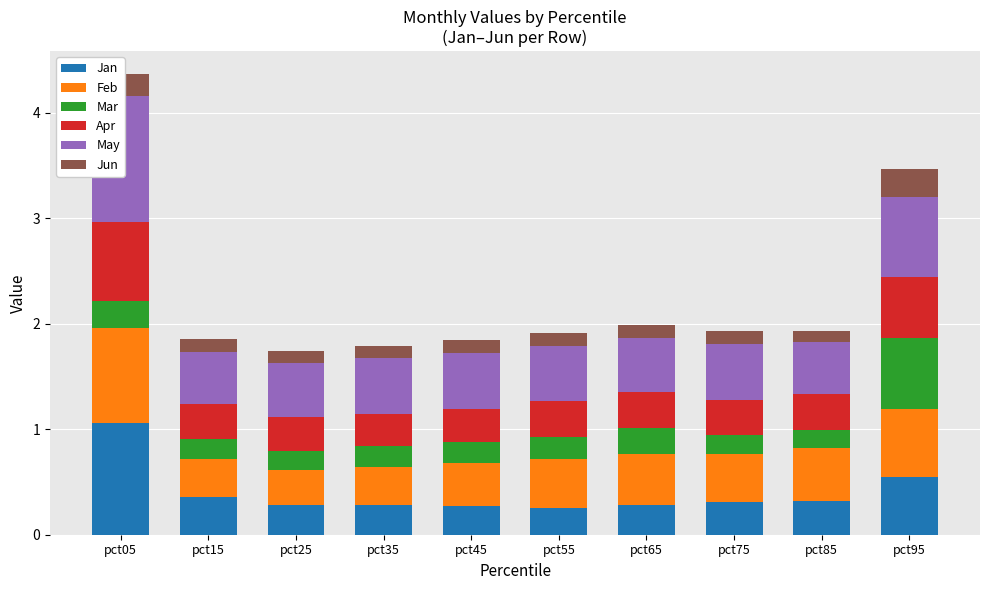

Is it true that Mar equals 0.2 at pct35?

True